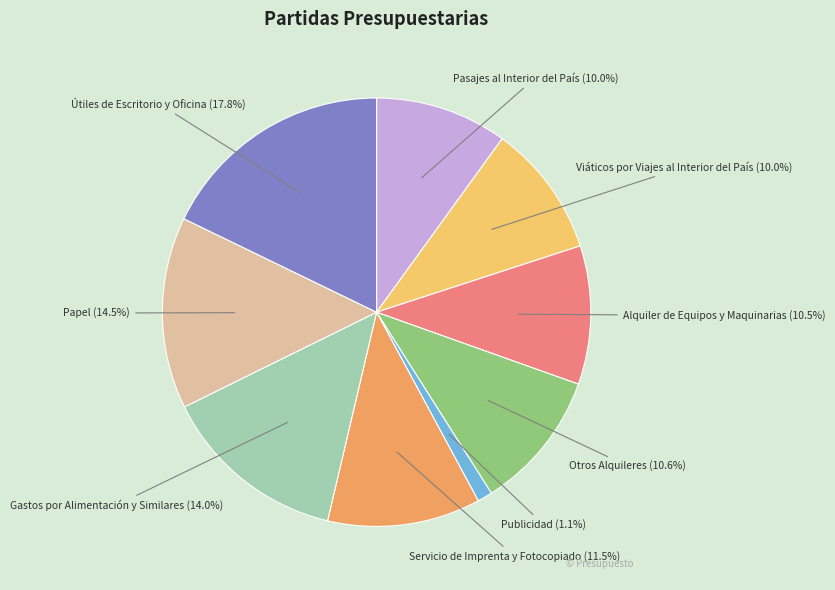

Which category has the biggest portion of the pie?

Útiles de Escritorio y Oficina